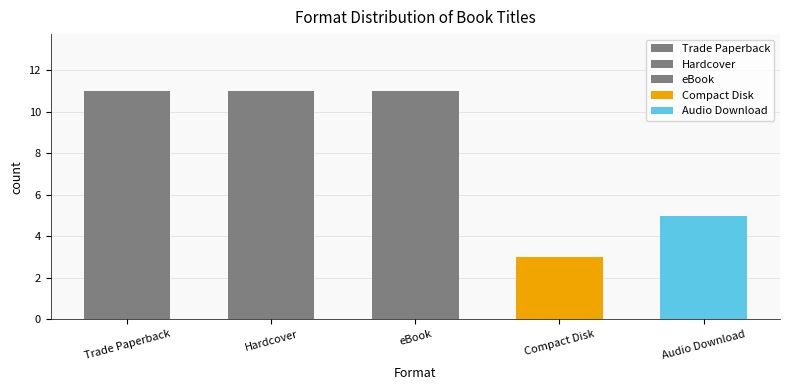

Reading left to right, extract all data points from this chart.

Trade Paperback=11	Hardcover=11	eBook=11	Compact Disk=3	Audio Download=5